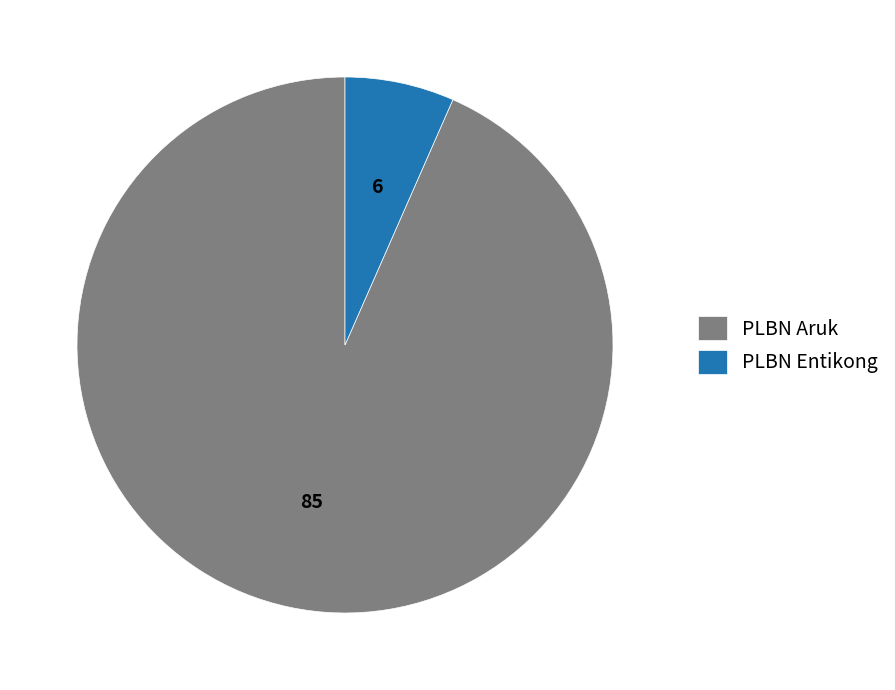

How many slices are in this pie chart?

2